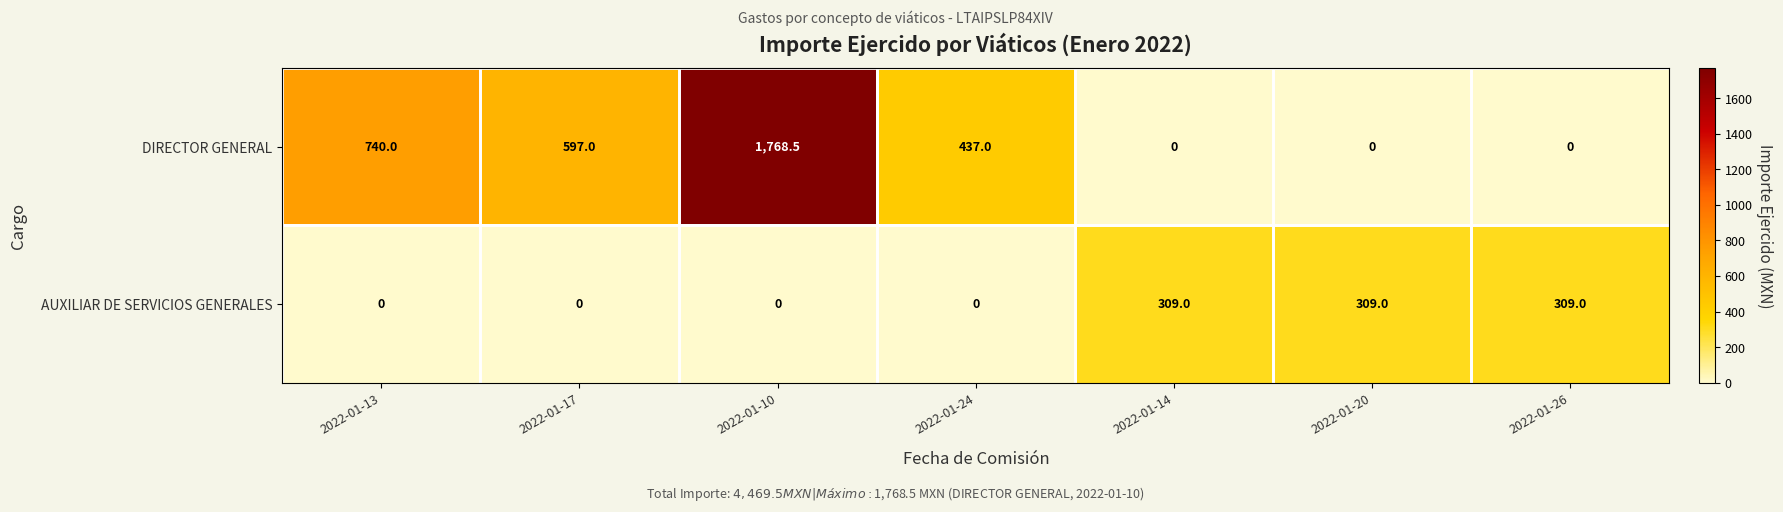

Reading left to right, transcribe all the data shown in this chart.

DIRECTOR GENERAL: 740.0	597.0	1768.5	437.0	0.0	0.0	0.0
AUXILIAR DE SERVICIOS GENERALES: 0.0	0.0	0.0	0.0	309.0	309.0	309.0